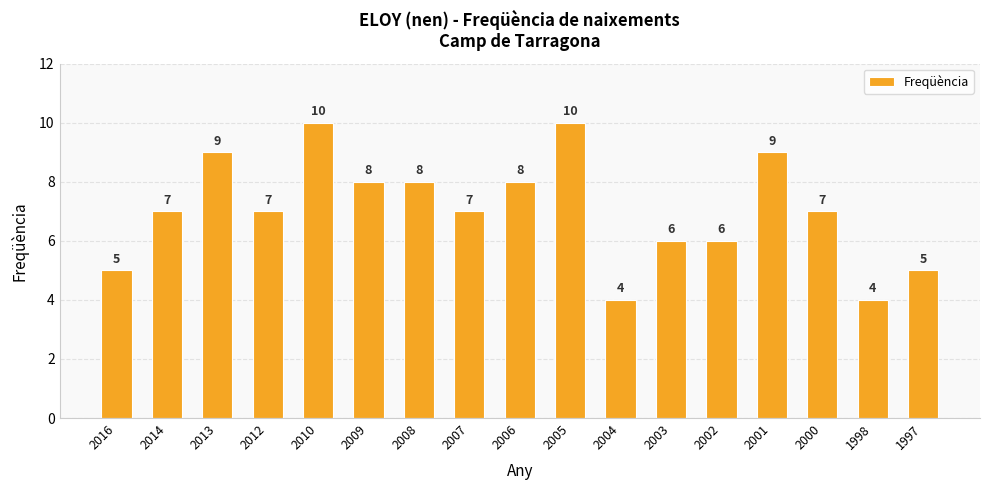

What is the difference between the maximum and second lowest values?

6